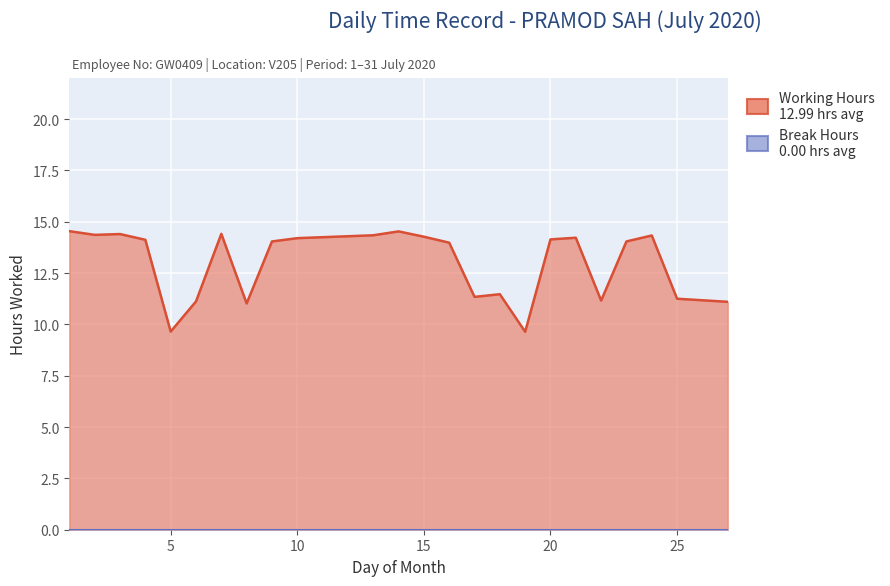

Approximately how many times larger is the value at 18 compared to 22?

1.0